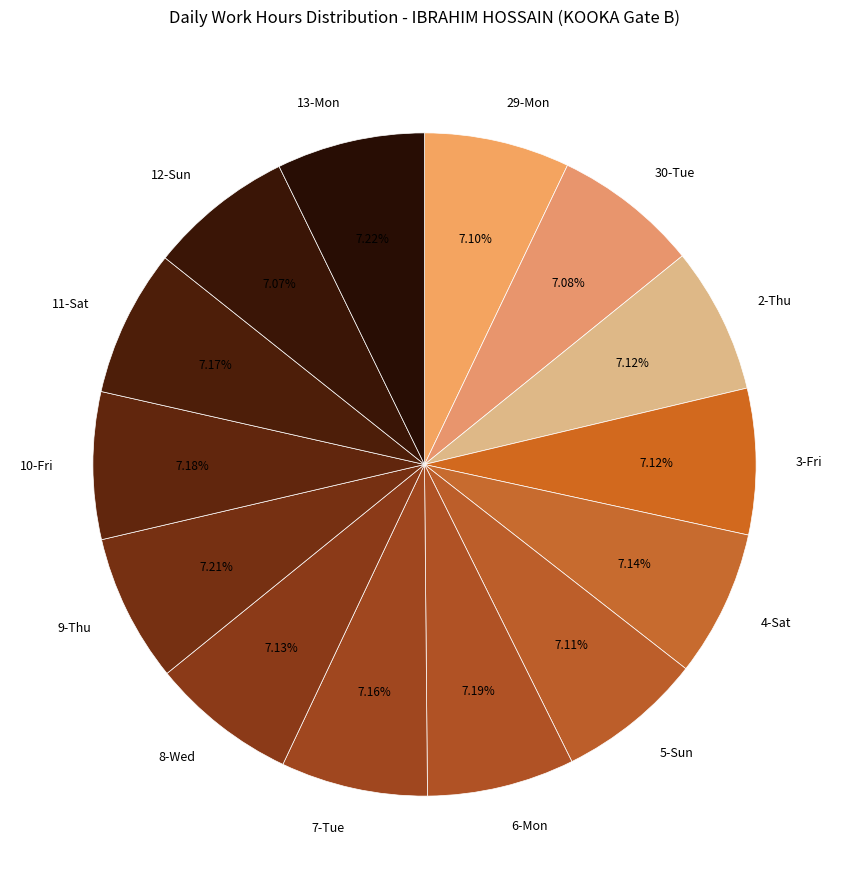

Count the number of slices in the pie.

14